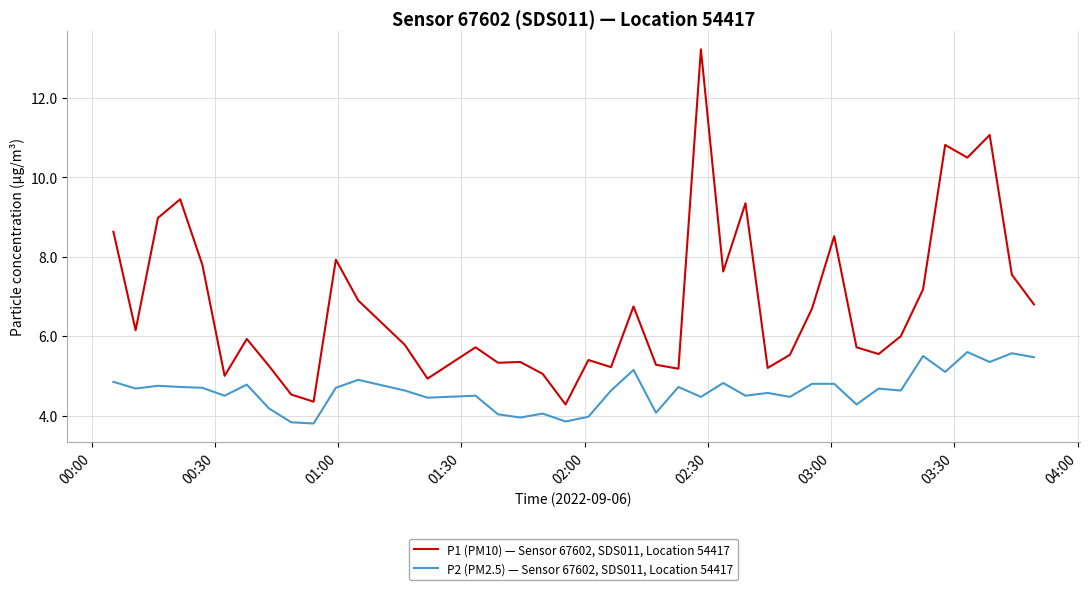

True or false: P1 (PM10) — Sensor 67602, SDS011, Location 54417 and P2 (PM2.5) — Sensor 67602, SDS011, Location 54417 intersect in this chart.

False